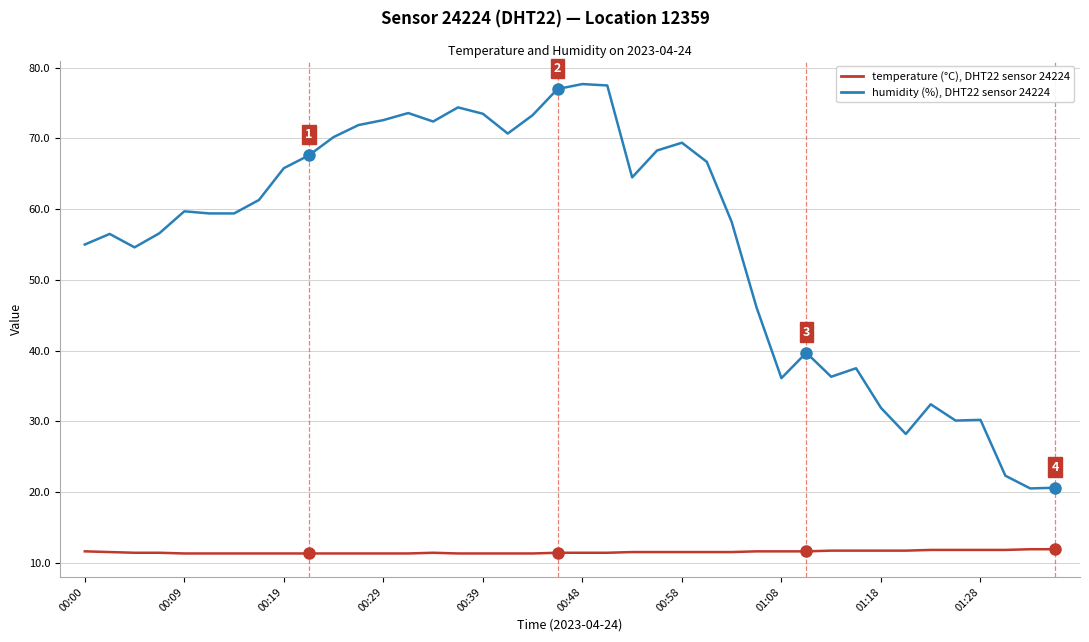

What is the smallest value displayed?

11.3